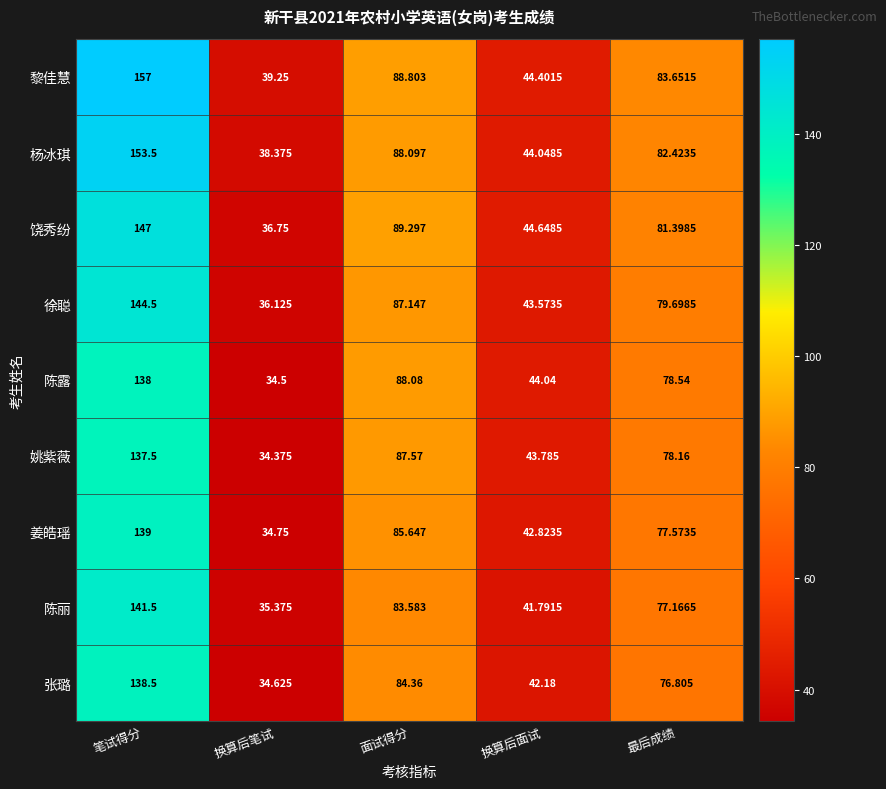

What is the total value across all series at 笔试得分?

1296.5